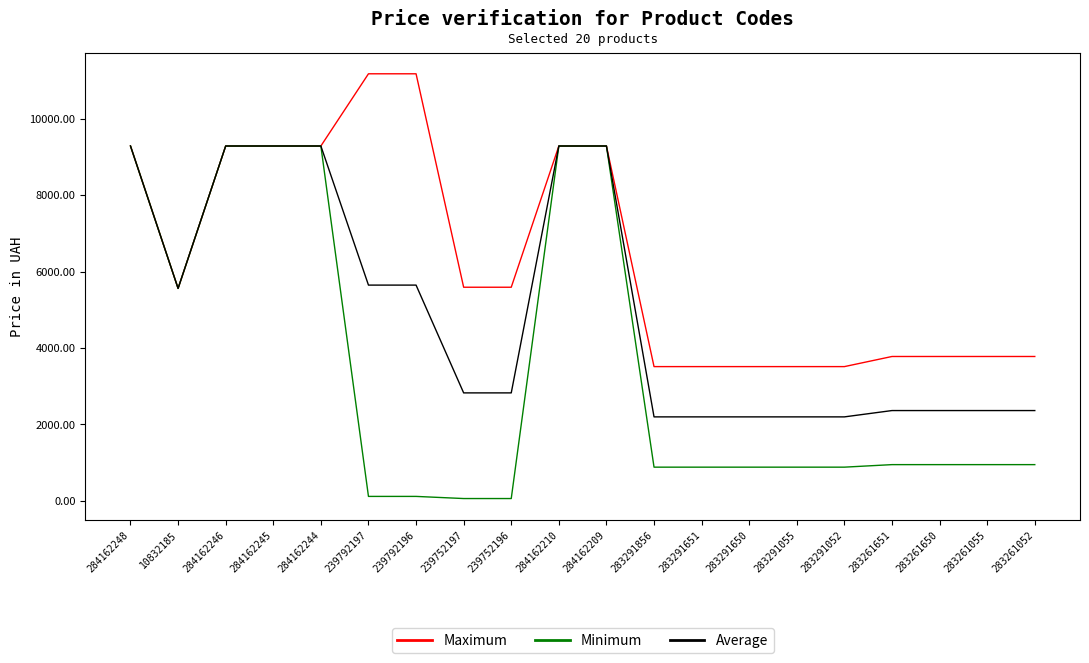

At 283261052, list the series in order from largest to smallest.

Maximum, Average, Minimum